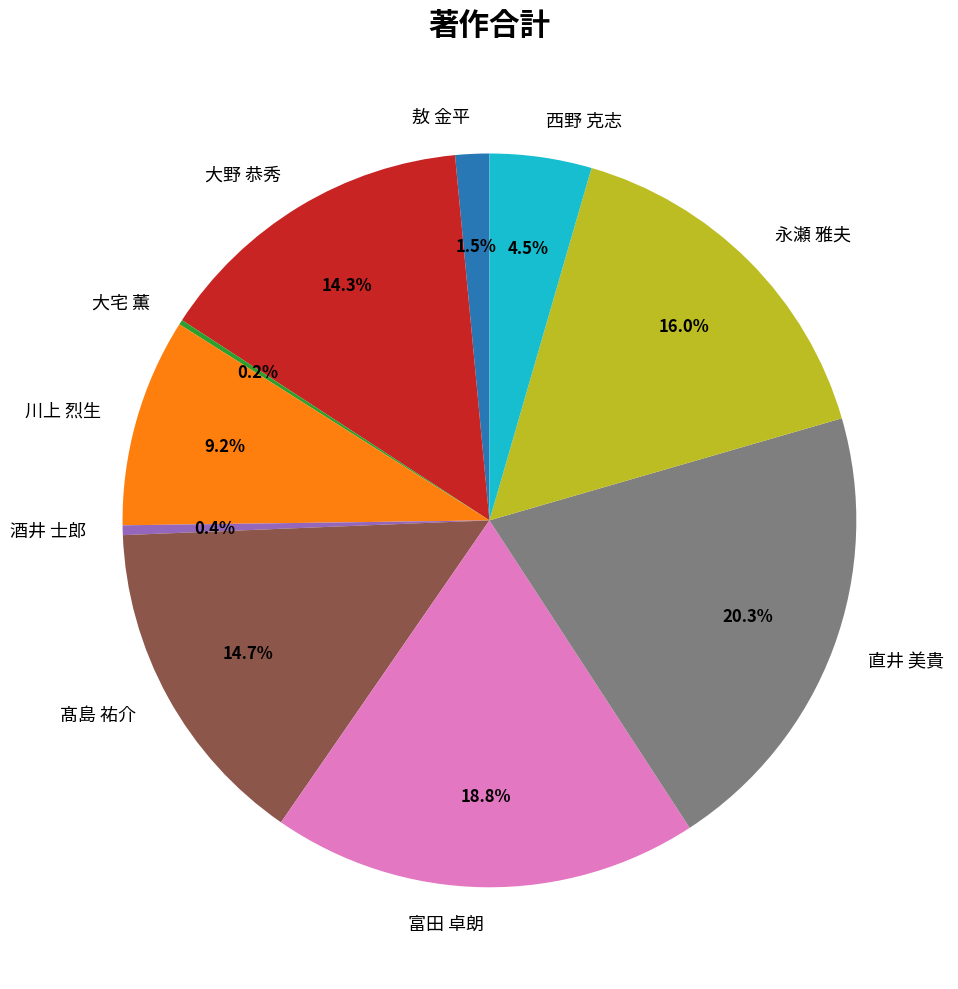

Combined, do 酒井 士郎 and 髙島 祐介 account for over 50%?

No